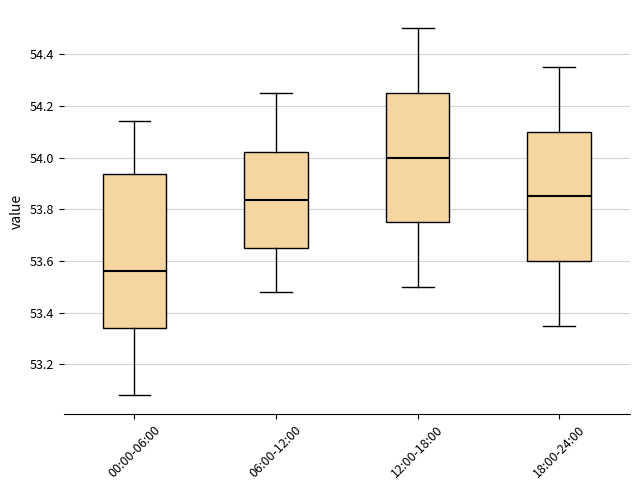

Reading left to right, read every box against the y-axis: the position of its median line, the range the box covers, and the ends of its whiskers. The values are not printed on the chart, so give them approximately, as read against the axis.

00:00-06:00: median 53.56, box 53.34 to 53.94, whiskers 53.08 to 54.14
06:00-12:00: median 53.84, box 53.66 to 54.02, whiskers 53.48 to 54.26
12:00-18:00: median 54.00, box 53.76 to 54.26, whiskers 53.50 to 54.50
18:00-24:00: median 53.86, box 53.60 to 54.10, whiskers 53.36 to 54.36